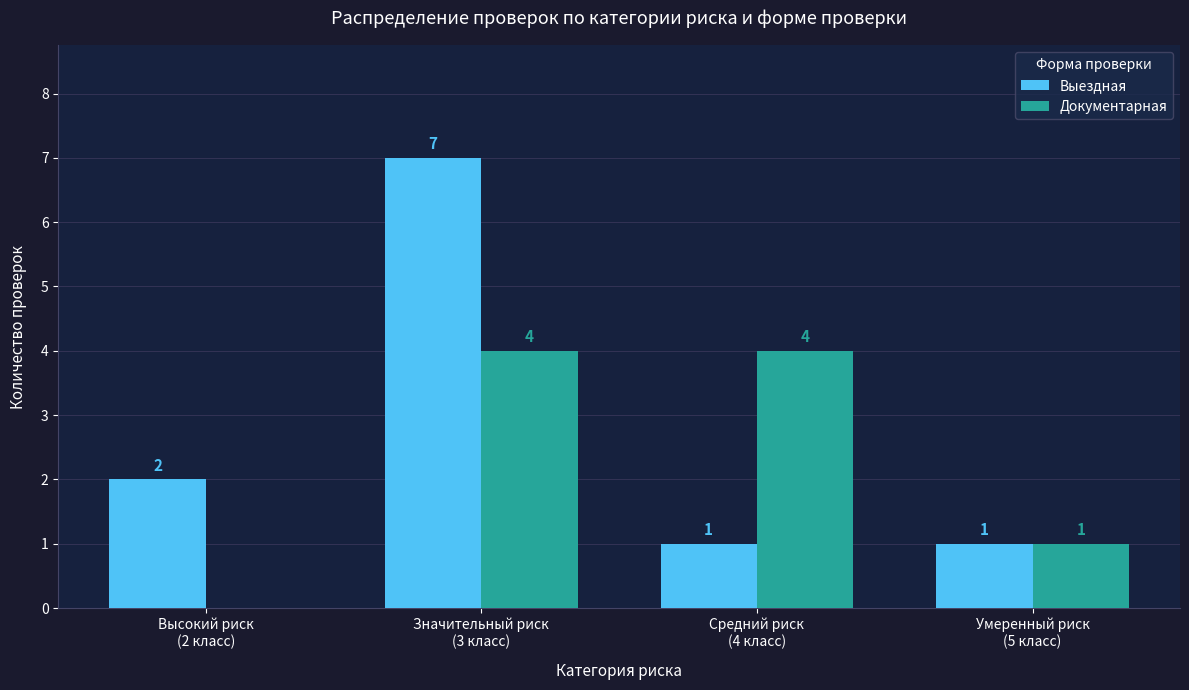

What is the highest value of the Выездная series?

7